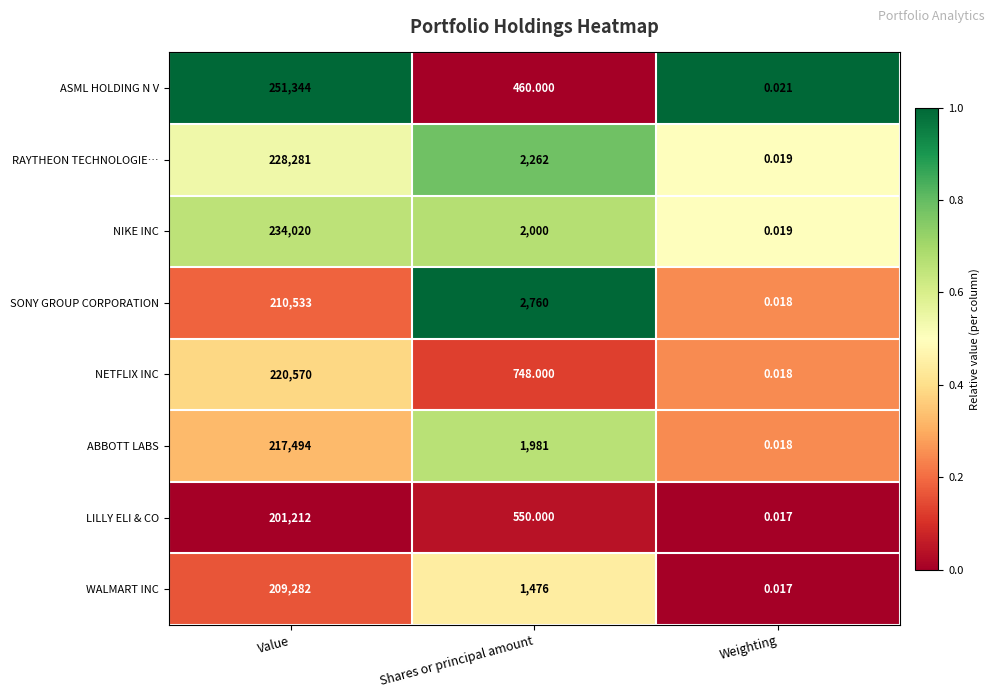

Count the number of categories in the chart.

3